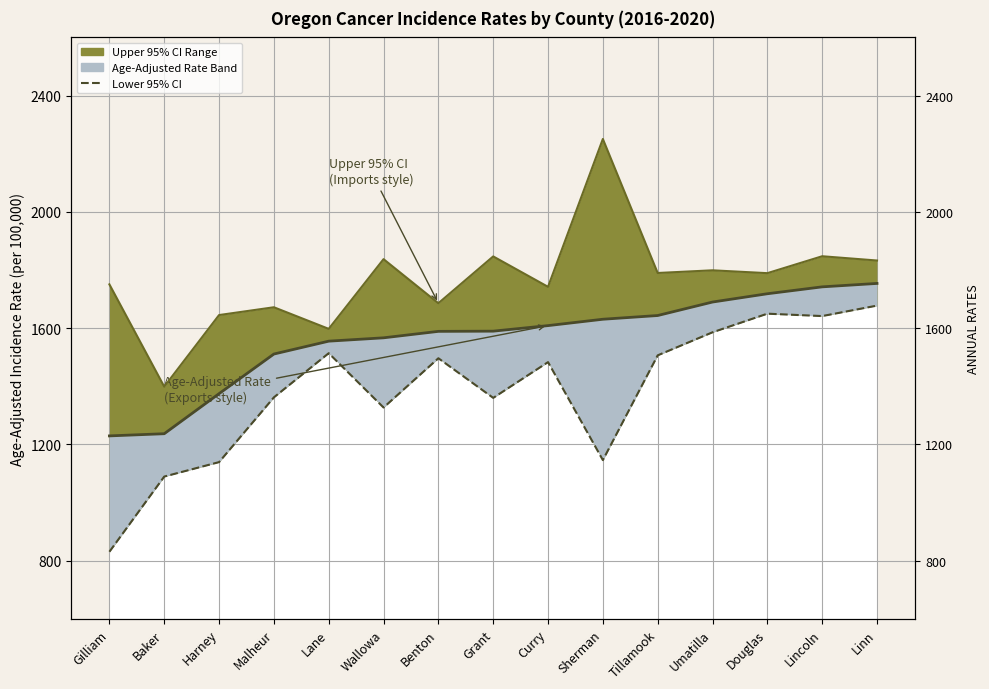

At how many categories does at least one series exceed 1870?

1